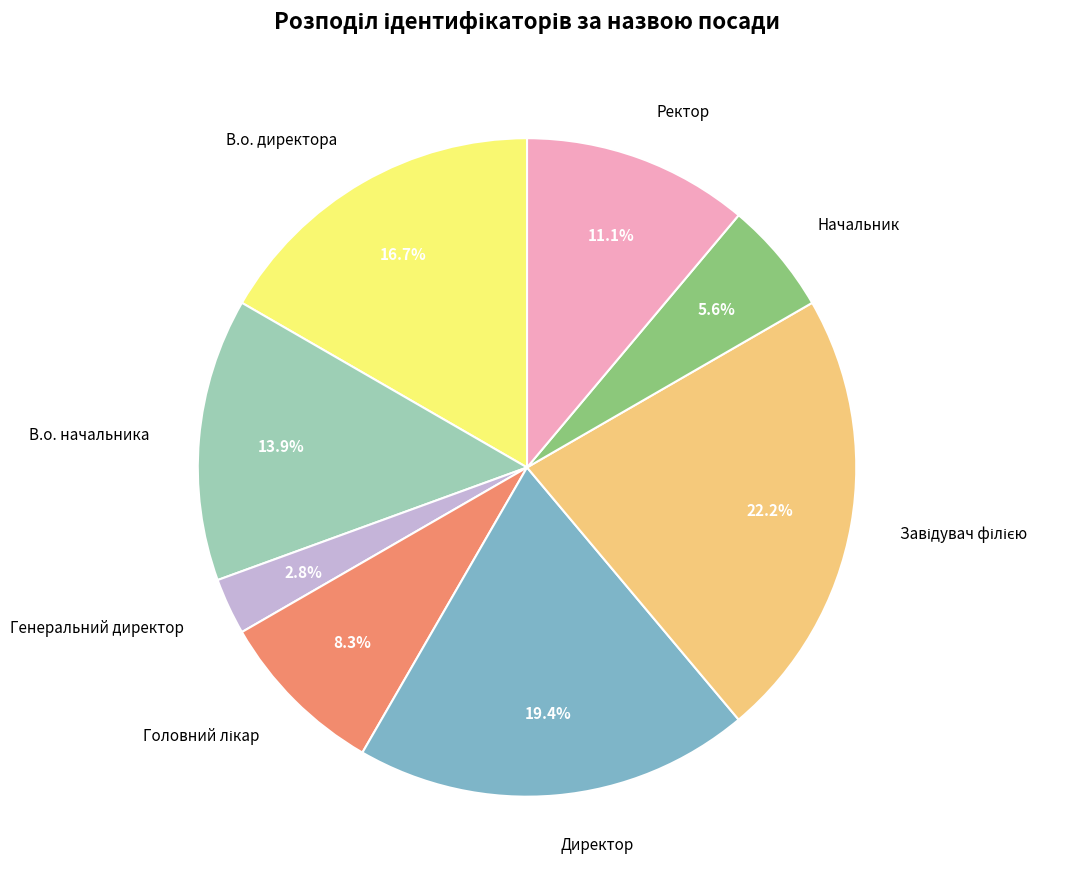

What is the smallest slice in the pie chart?

Генеральний директор